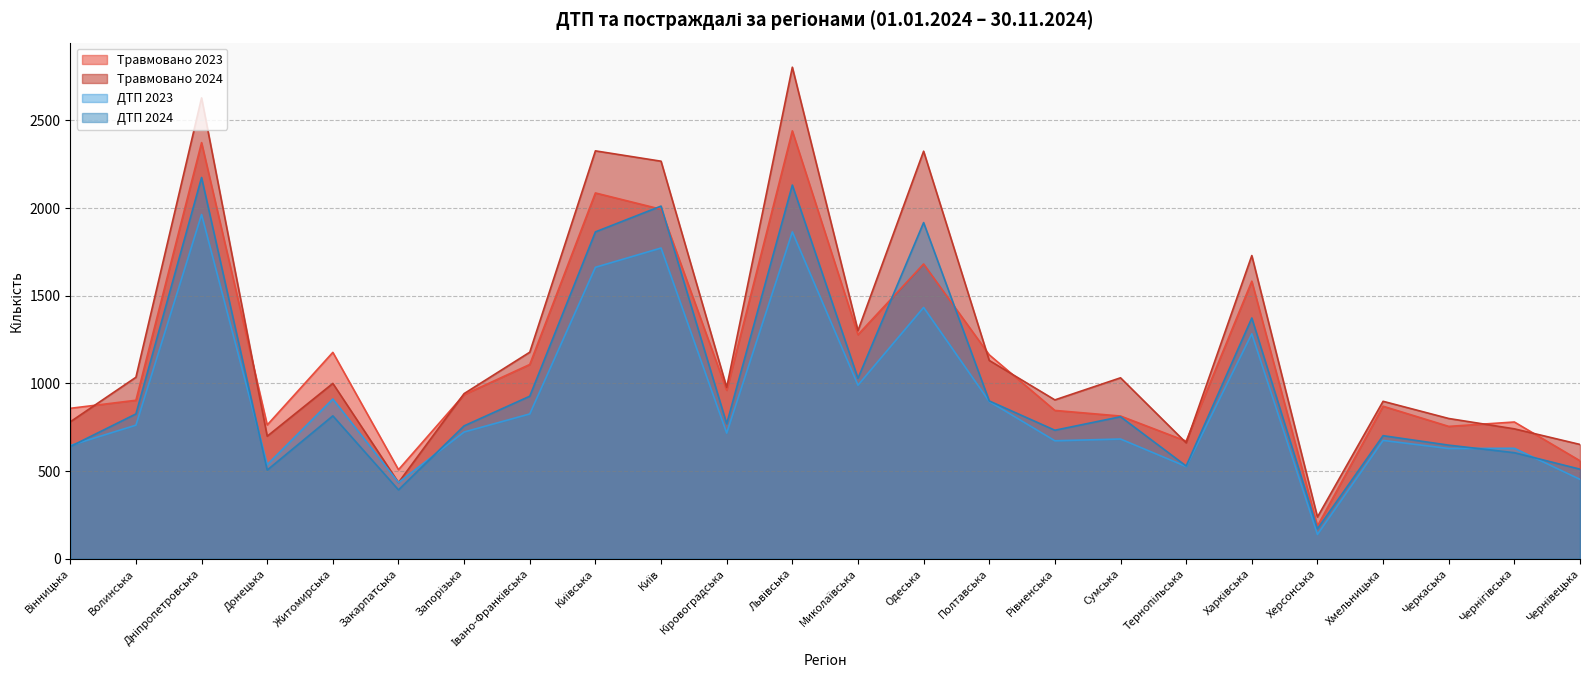

True or false: Травмовано 2024 and ДТП 2023 cross at least once.

False